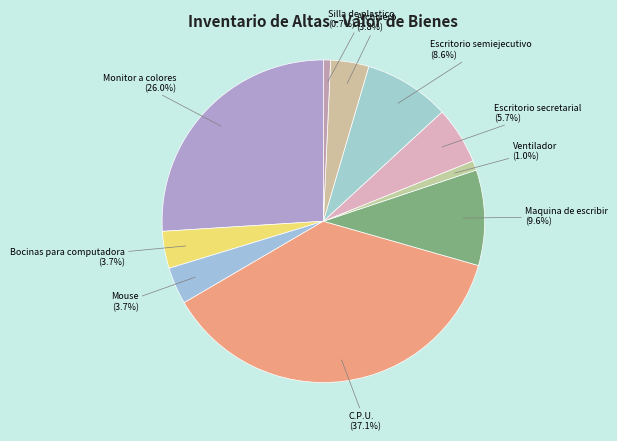

To the nearest percent, what is the average slice percentage?

10%